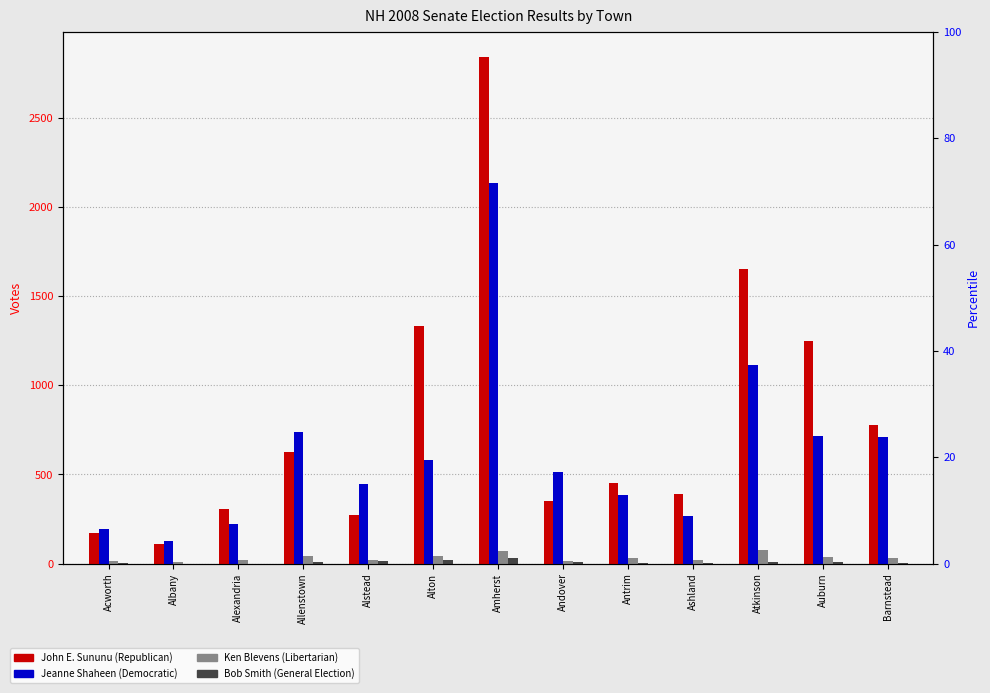

Is the value of Bob Smith at Alstead greater than the value of Jeanne Shaheen at Alton?

No